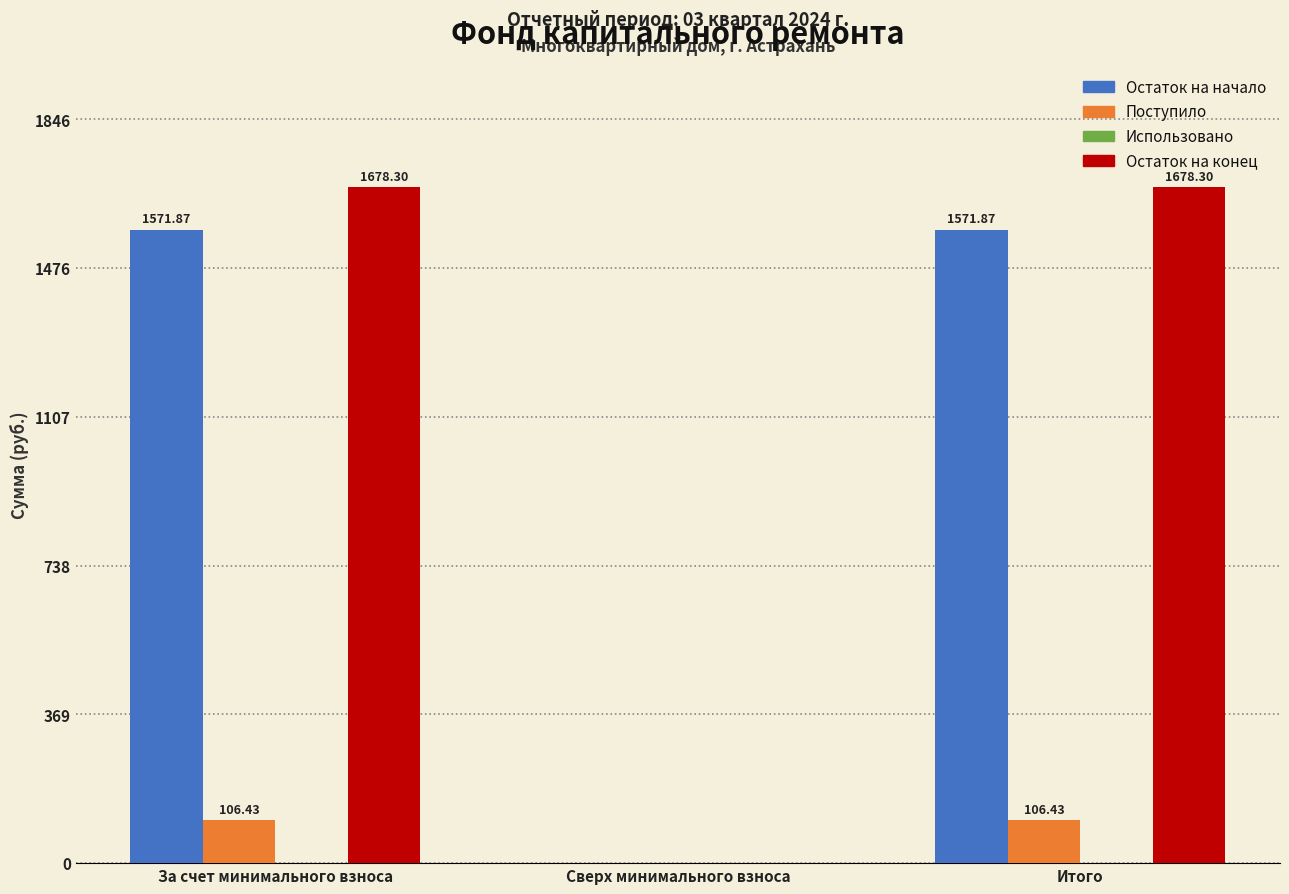

At which label is Остаток на начало closest to 785?

Сверх минимального взноса